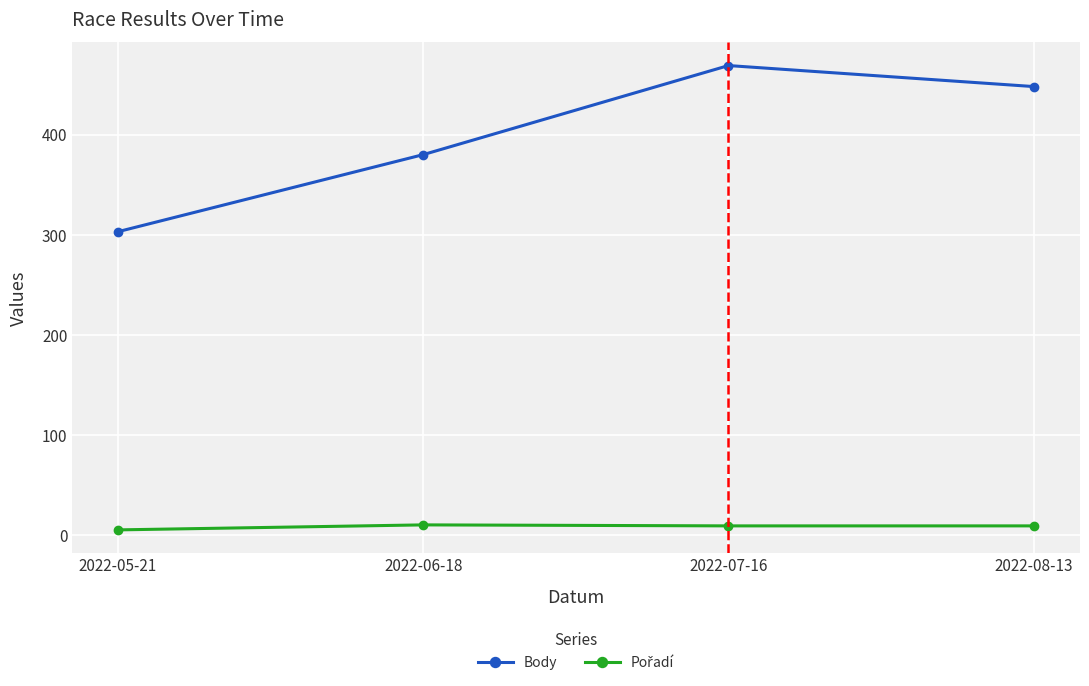

Which series changed the most between 2022-06-18 and 2022-08-13?

Body